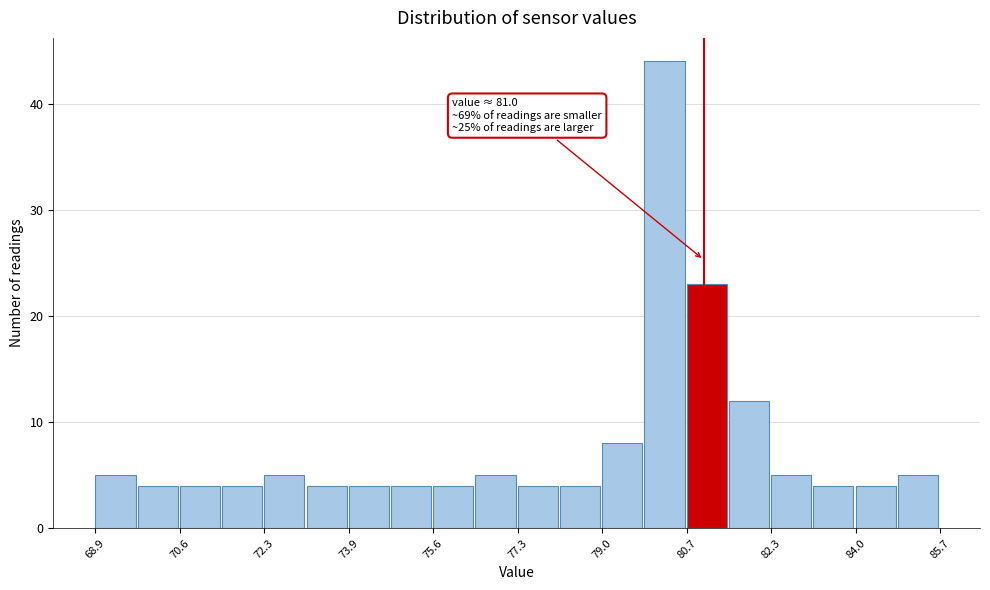

Which range on the x-axis has the tallest bar?

79.82 to 80.66